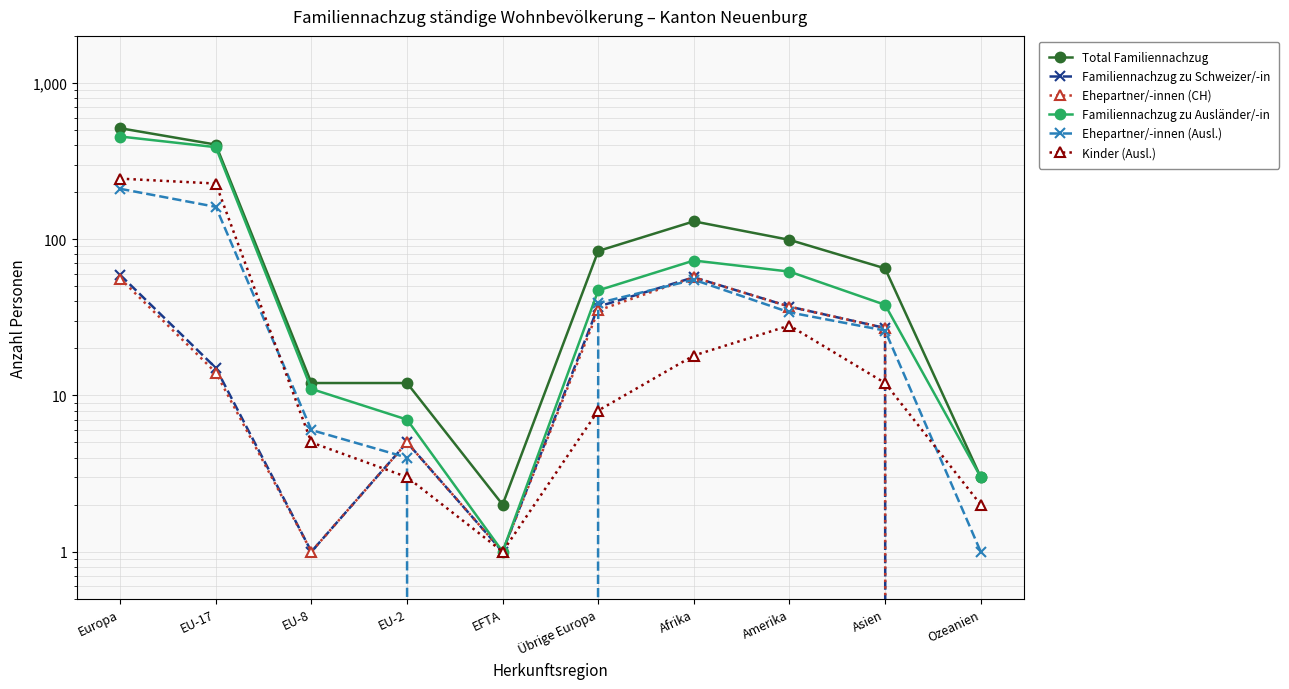

Which series has the widest spread of values?

Total Familiennachzug